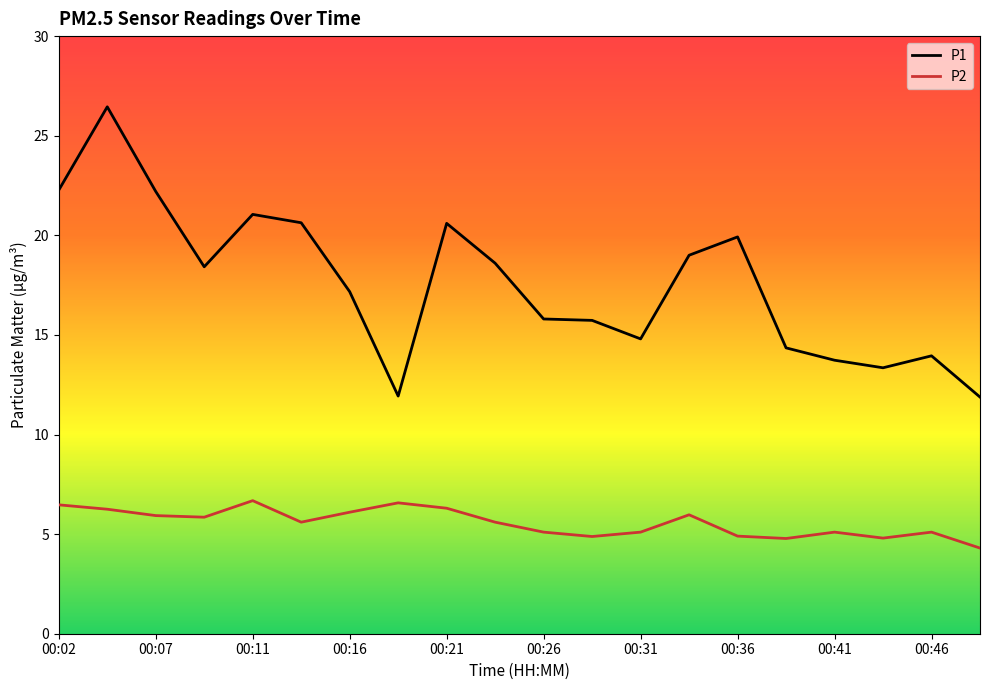

How many categories are shown in the chart?

20